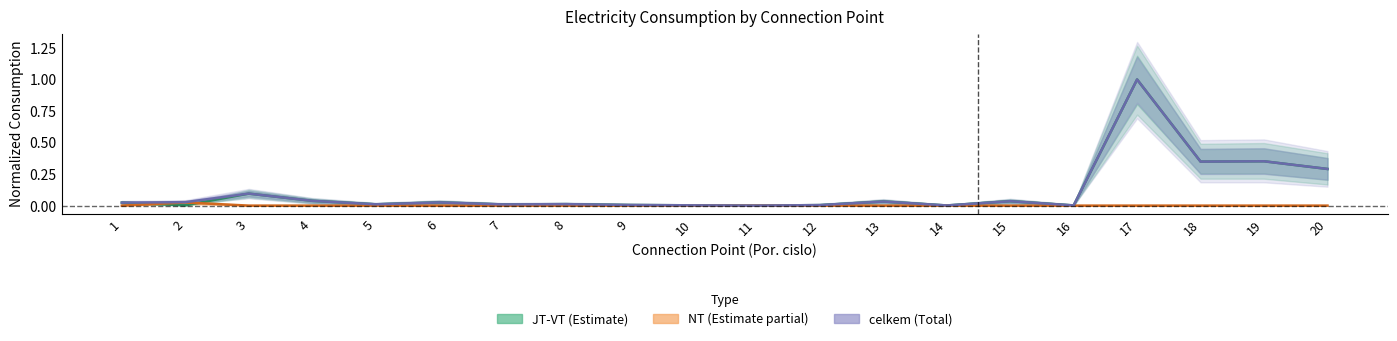

Reading left to right, list all the values displayed in this chart.

JT-VT (center): 1=0.0	2=0.0	3=0.1	4=0.0	5=0.0	6=0.0	7=0.0	8=0.0	9=0.0	10=0.0	11=0.0	12=0.0	13=0.0	14=0.0	15=0.0	16=0.0	17=1.0	18=0.3	19=0.4	20=0.3
NT (center): 1=0.0	2=0.0	3=0.0	4=0.0	5=0.0	6=0.0	7=0.0	8=0.0	9=0.0	10=0.0	11=0.0	12=0.0	13=0.0	14=0.0	15=0.0	16=0.0	17=0.0	18=0.0	19=0.0	20=0.0
celkem (center): 1=0.0	2=0.0	3=0.1	4=0.0	5=0.0	6=0.0	7=0.0	8=0.0	9=0.0	10=0.0	11=0.0	12=0.0	13=0.0	14=0.0	15=0.0	16=0.0	17=1.0	18=0.3	19=0.4	20=0.3